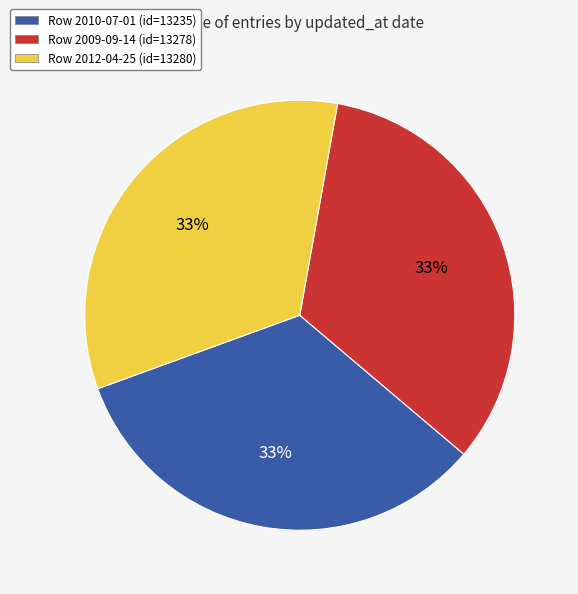

To the nearest percent, what is the average slice percentage?

33%